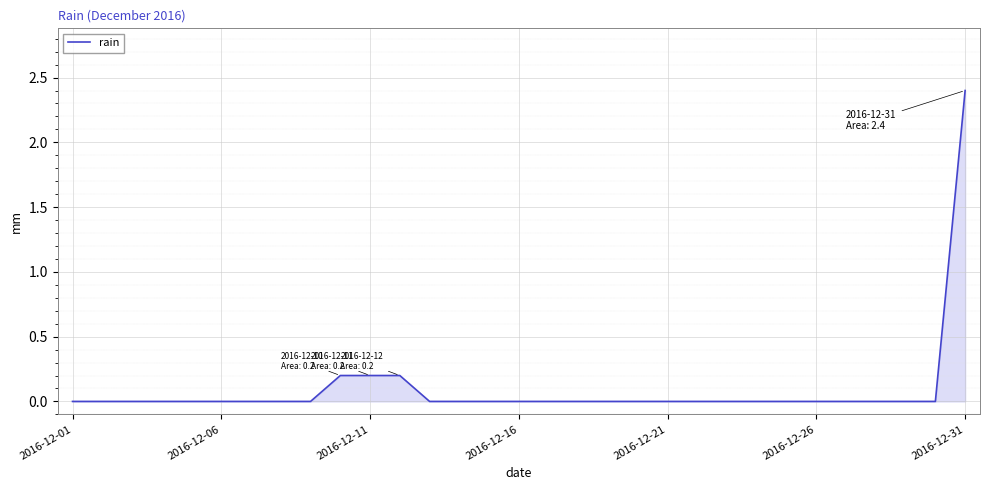

What is the difference between the maximum and minimum values?

2.4